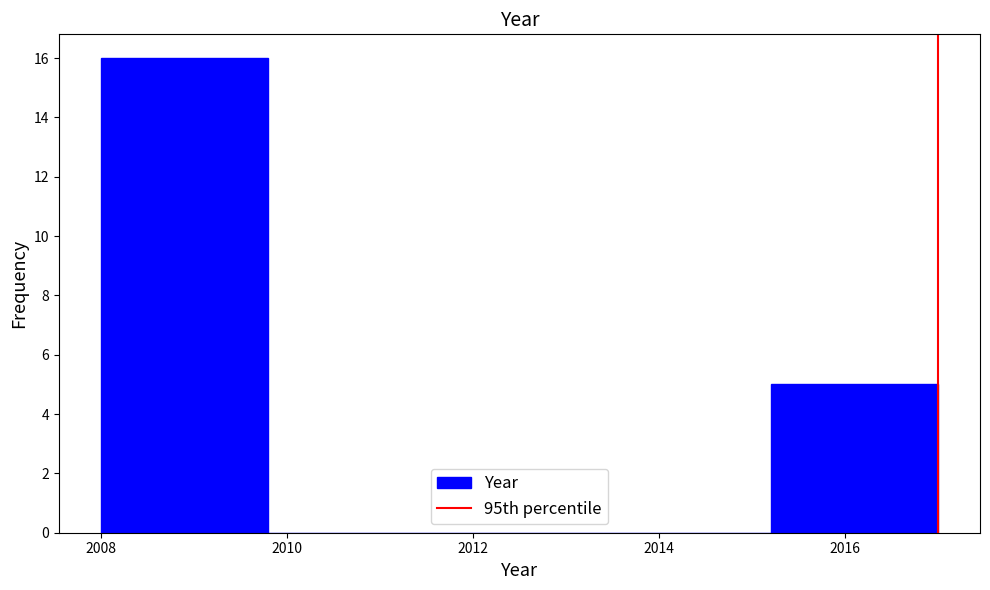

Reading left to right, list every bar in this chart as the range it spans on the x-axis followed by its height. The values are not printed on the chart, so give them approximately, as read against the axis.

2008.0 to 2009.8: 16
2009.8 to 2011.6: 0
2011.6 to 2013.4: 0
2013.4 to 2015.2: 0
2015.2 to 2017.0: 5